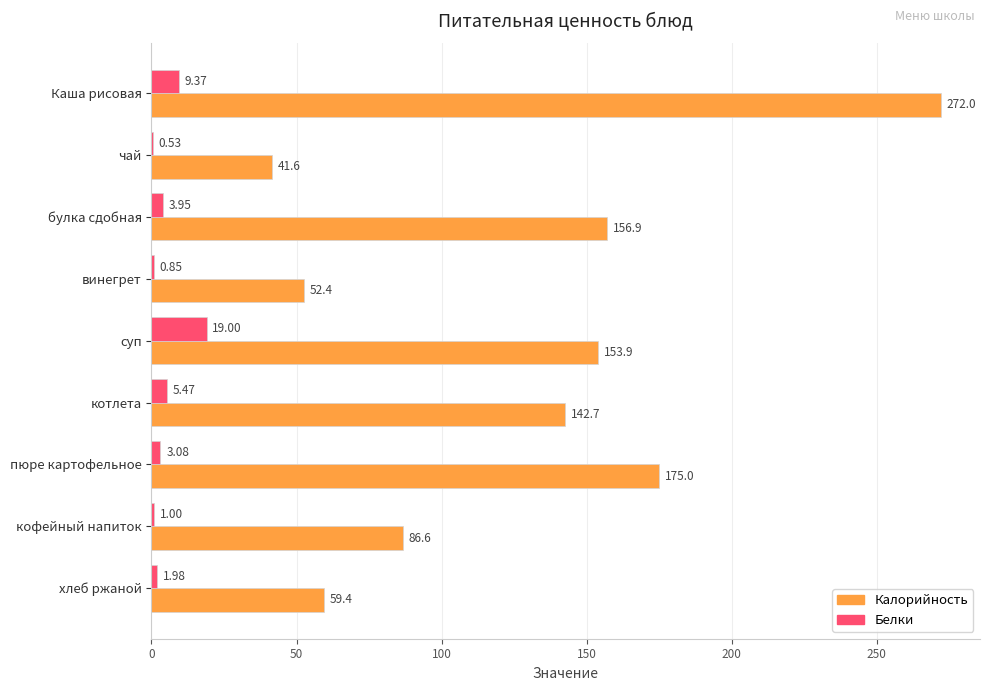

How many values in the Калорийность series exceed 142?

5